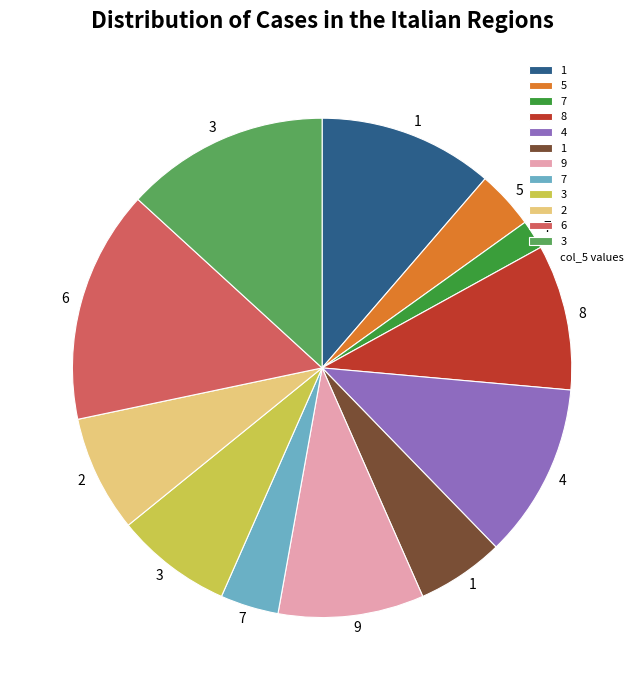

Is there a majority slice in this chart?

No